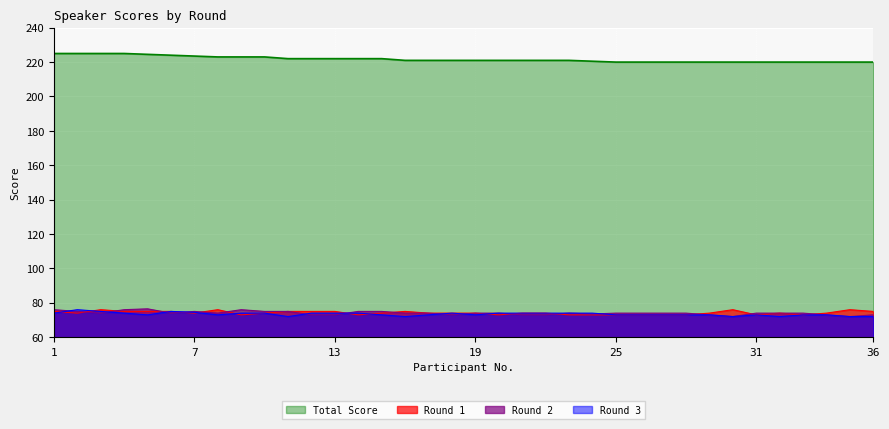

Where is the first local minimum for Round 2?

3